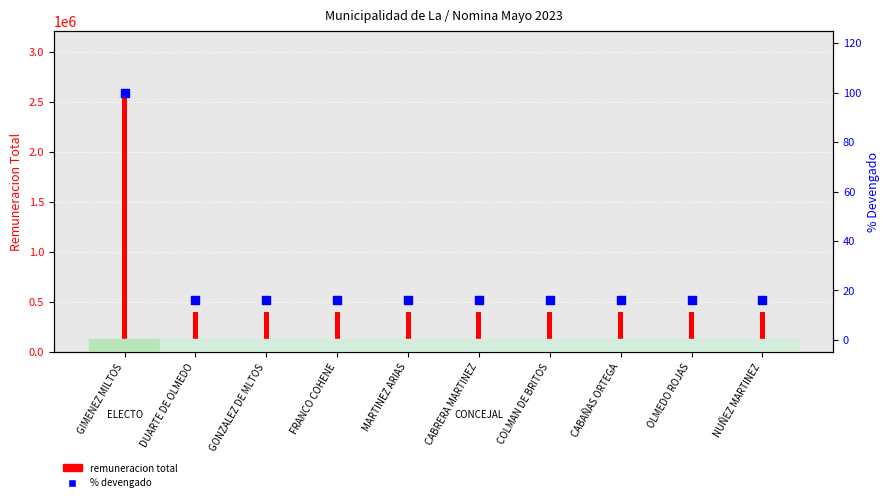

At which category is the sum across all series the highest?

GIMENEZ MILTOS